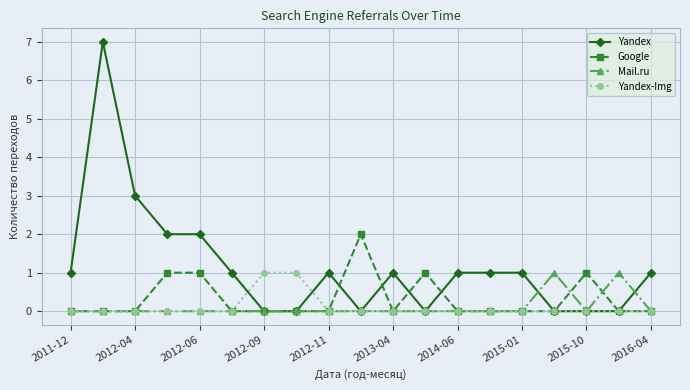

What is the maximum value shown in the chart?

7